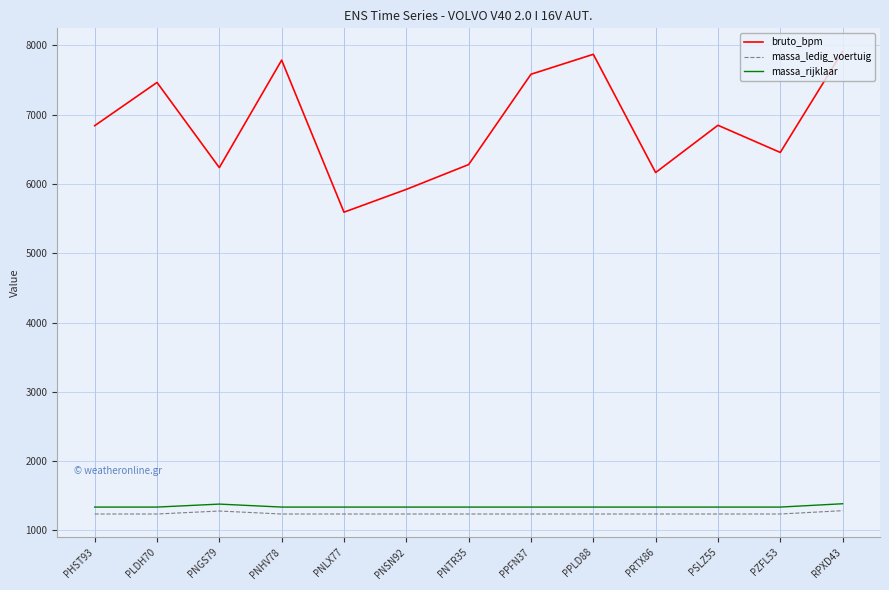

At PNSN92, list the series in order from smallest to largest.

massa_ledig_voertuig, massa_rijklaar, bruto_bpm